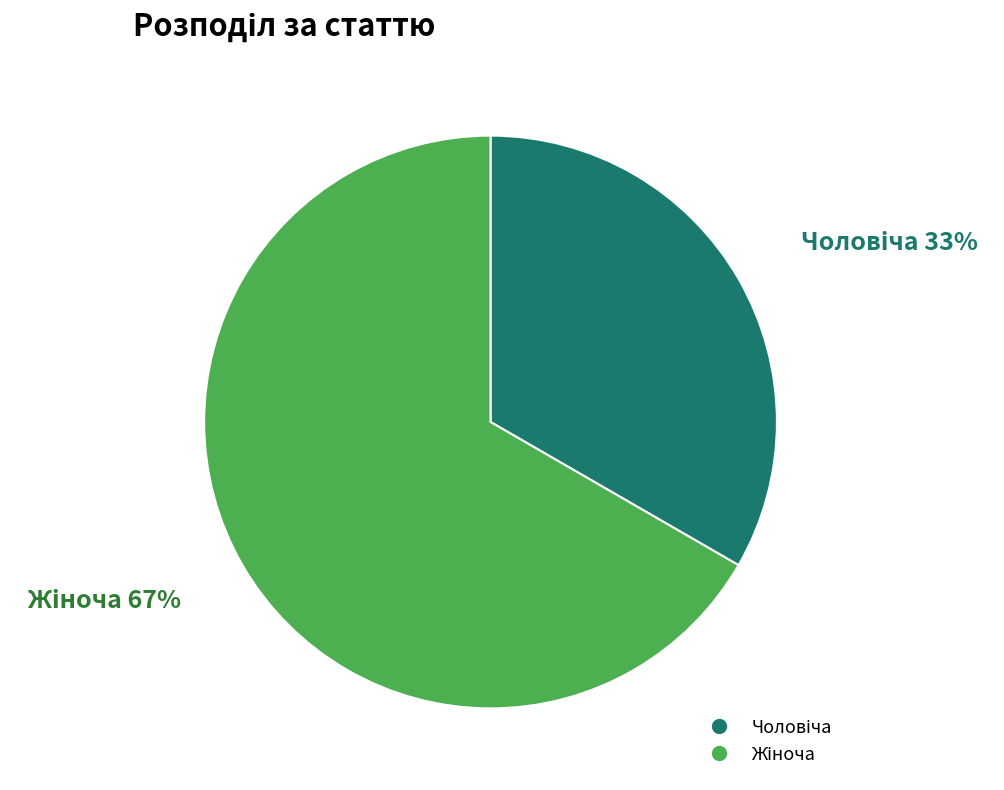

Does any single category account for the majority?

Yes